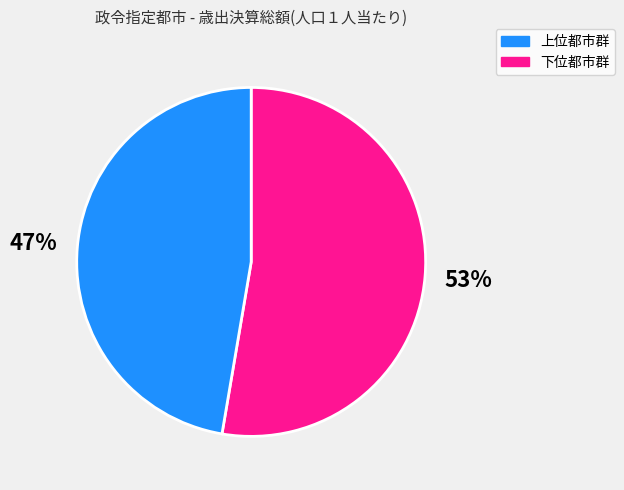

How many segments does this pie chart have?

2